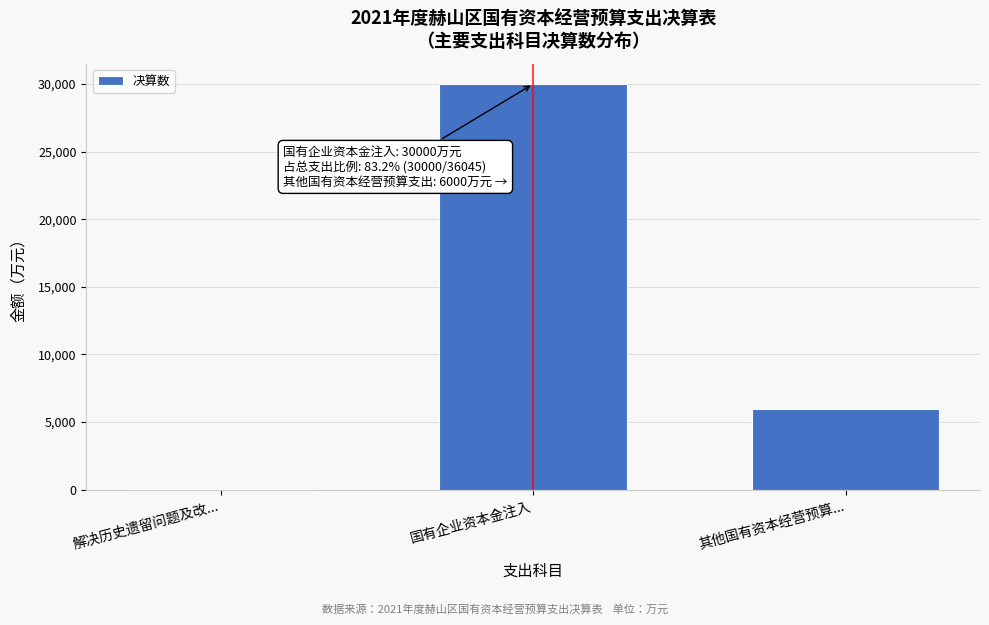

Reading left to right, list all the values displayed in this chart.

解决历史遗留问题及改...=45	国有企业资本金注入=30000	其他国有资本经营预算...=6000